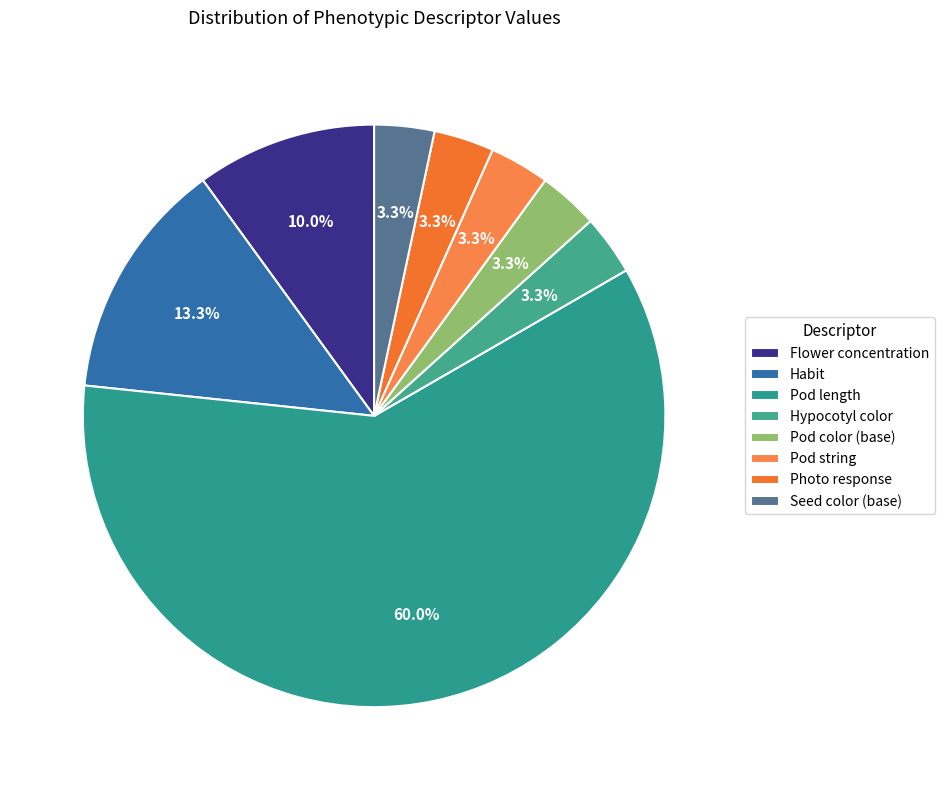

How many segments does this pie chart have?

8